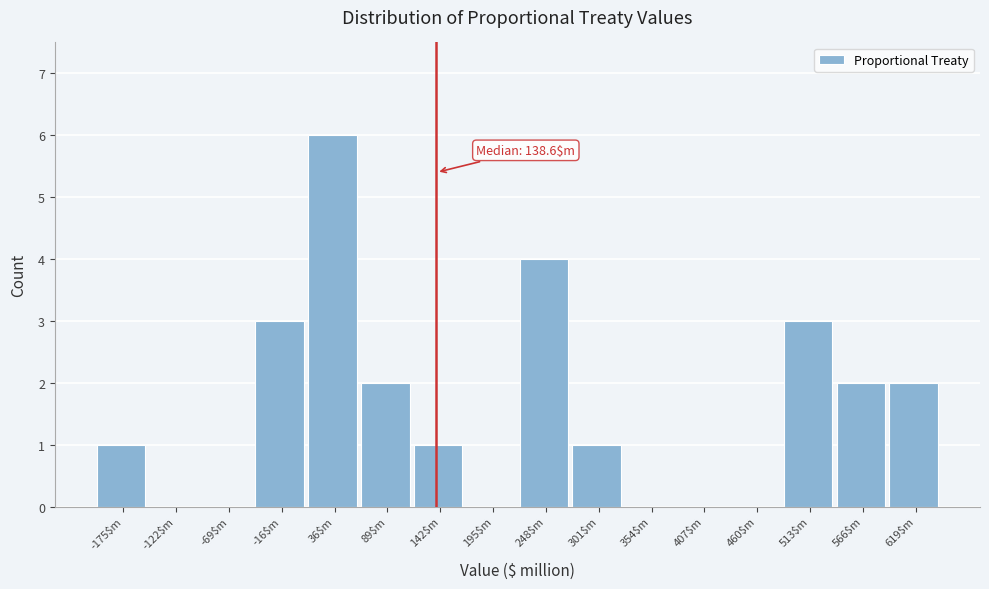

Over which range of the x-axis is the bar tallest?

10 to 60